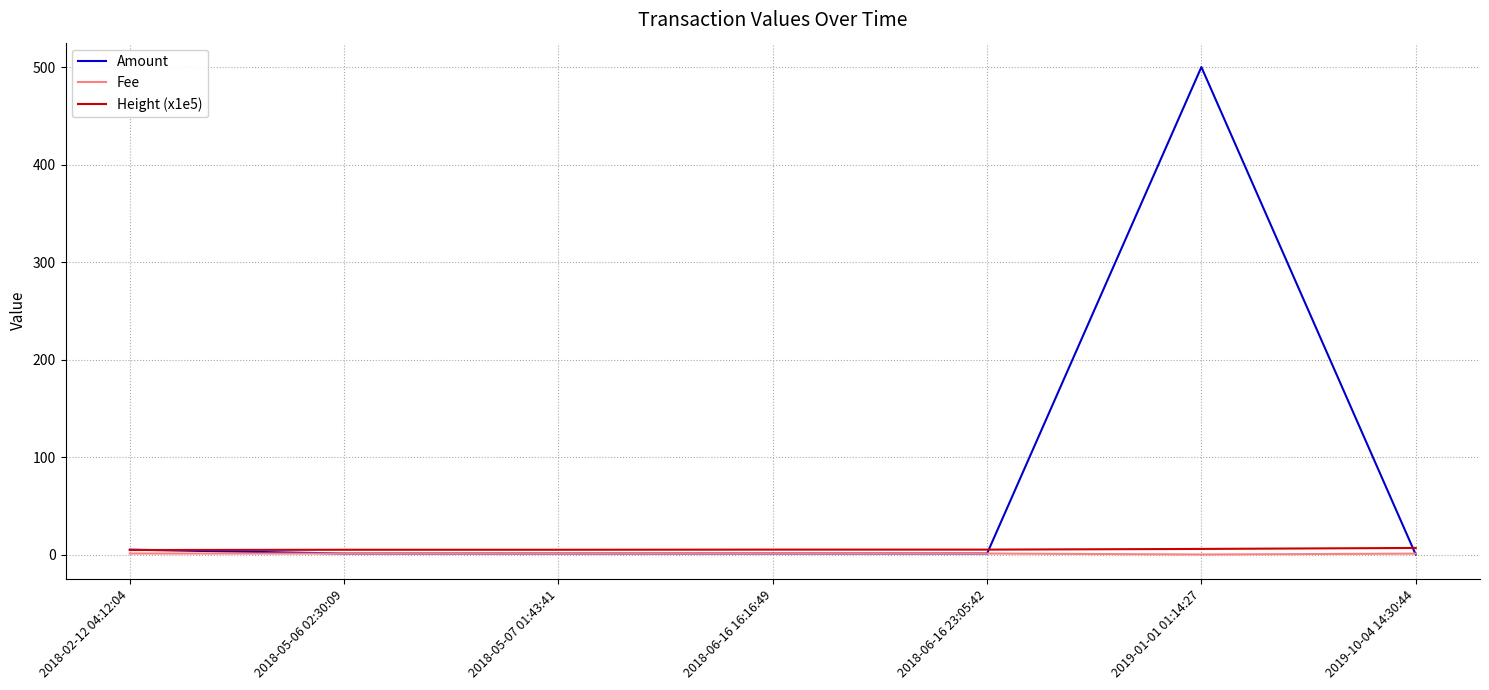

In Amount, how many points are higher than both neighbors (excluding endpoints)?

1